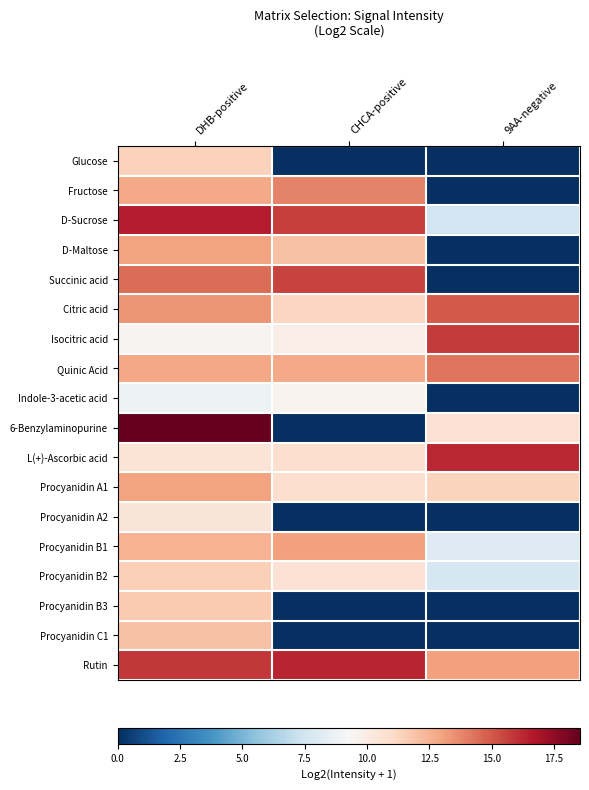

Between 9AA-negative and DHB-positive, which is larger?

DHB-positive